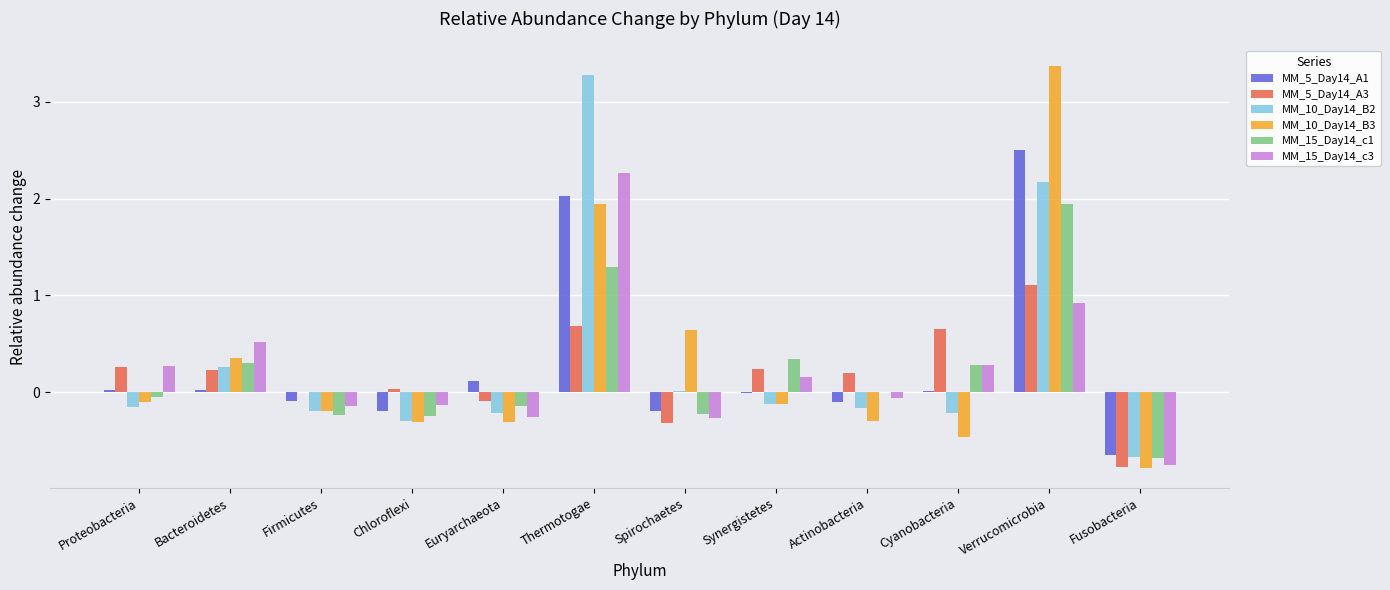

How many groups of bars are there?

12